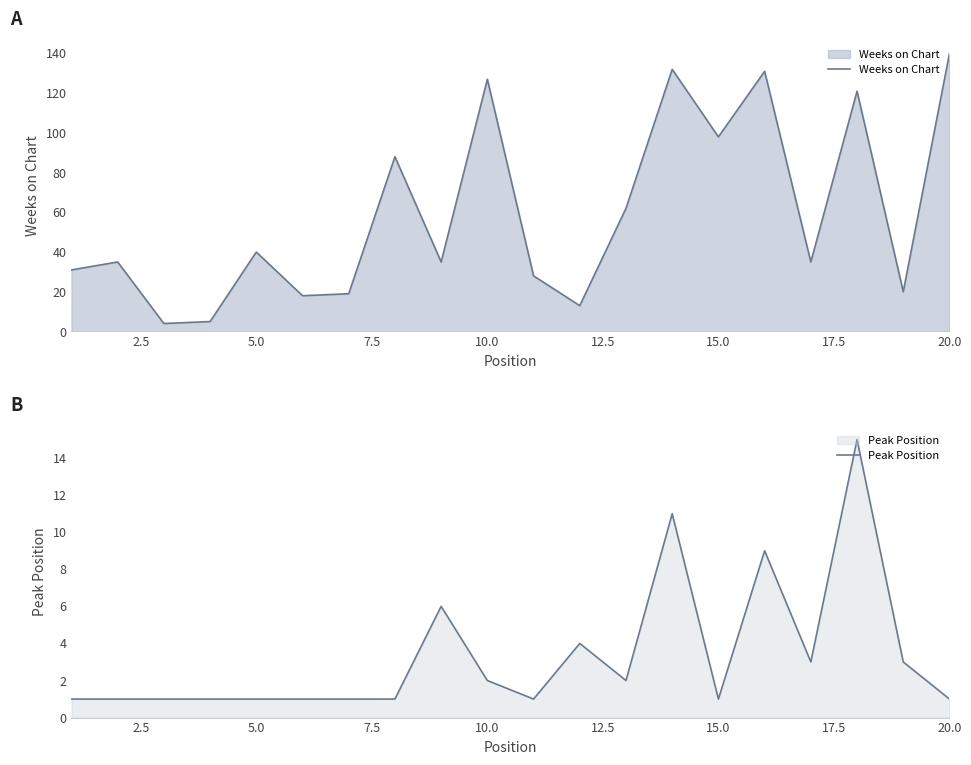

How many interior local valleys does the Peak Position series have?

4